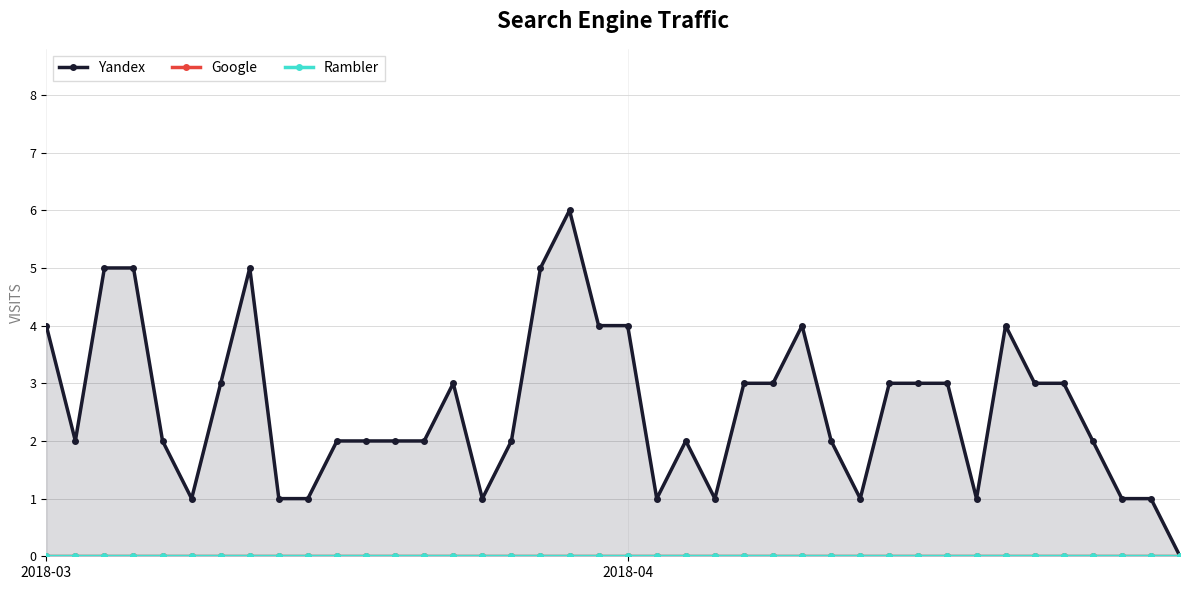

Where is Google nearest to the value 0?

2018-03